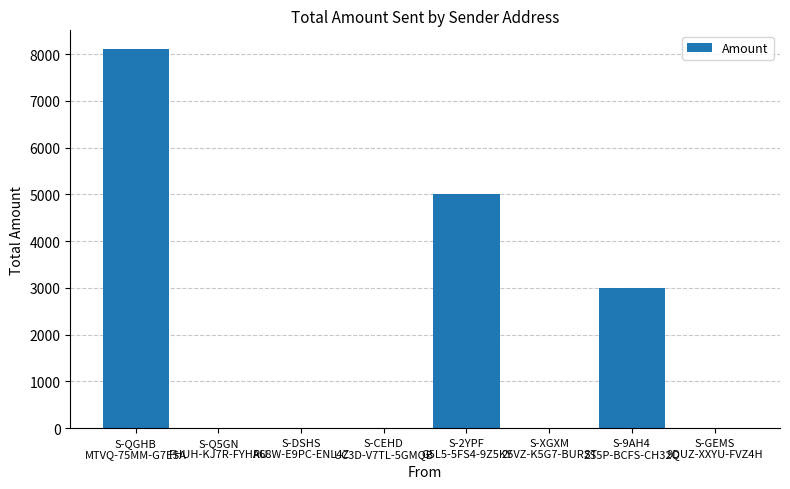

What is the sum of the values at S-Q5GN
FHUH-KJ7R-FYHAU and S-CEHD
UC3D-V7TL-5GMQB?

0.6